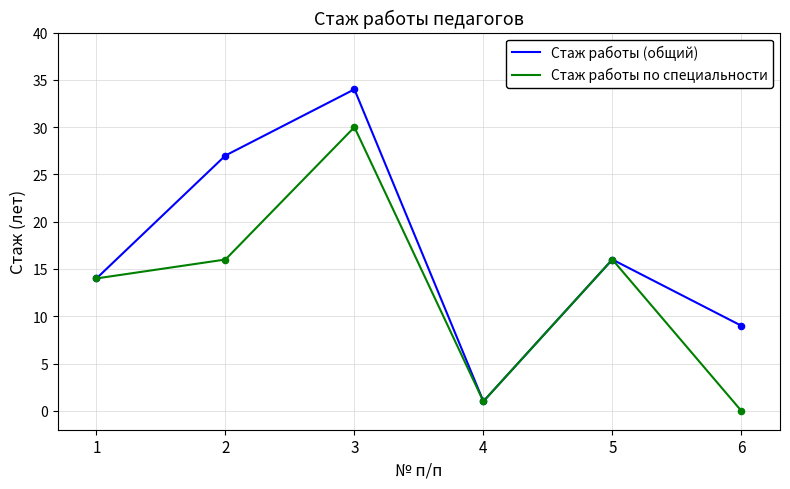

What are all the series names shown in the legend?

Стаж работы (общий), Стаж работы по специальности